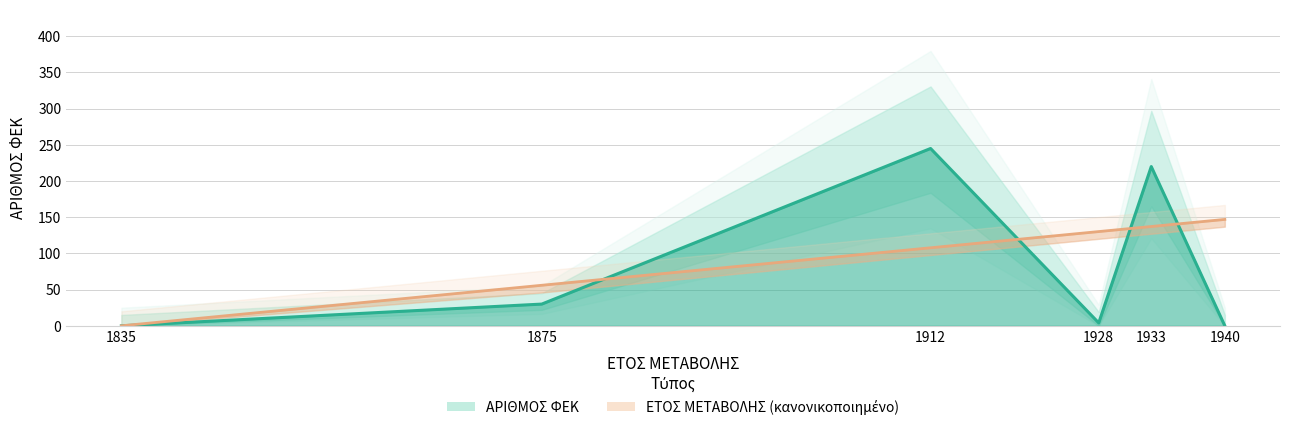

At which label does ΑΡΙΘΜΟΣ ΦΕΚ first exceed 30?

1912